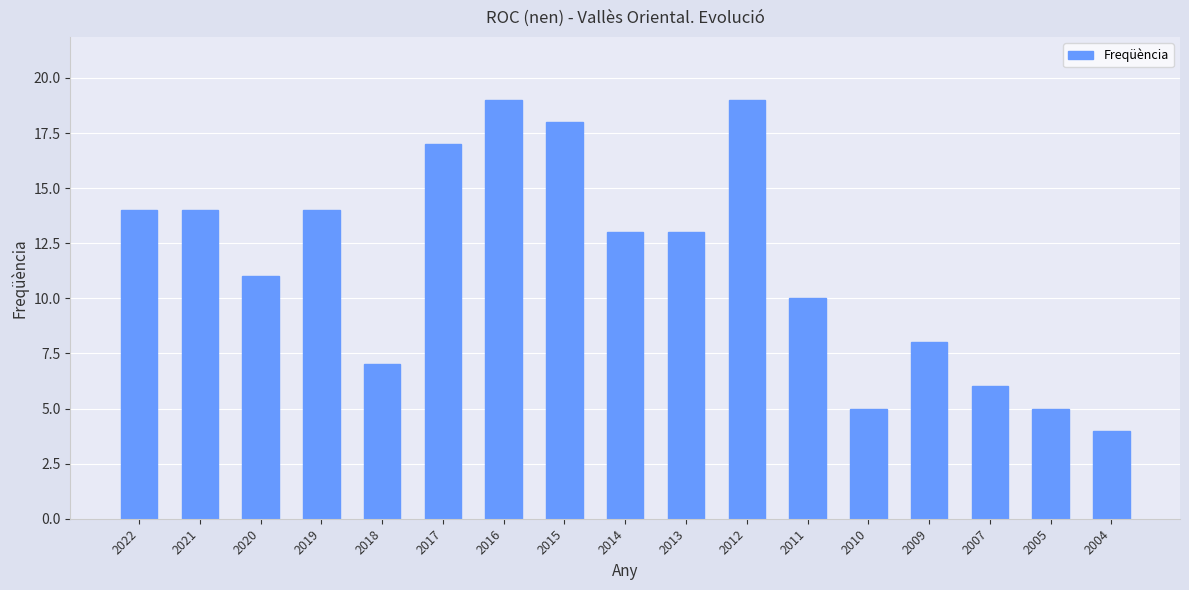

How many bars are there in total?

17